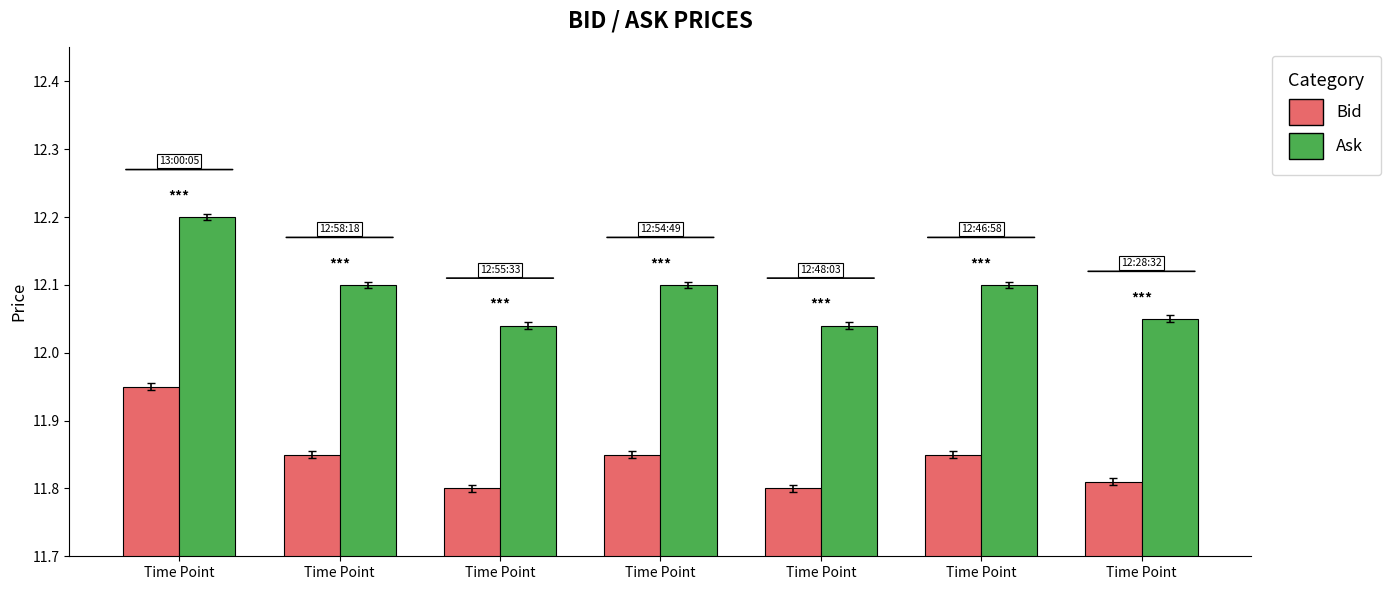

How many bars are there in each group?

2